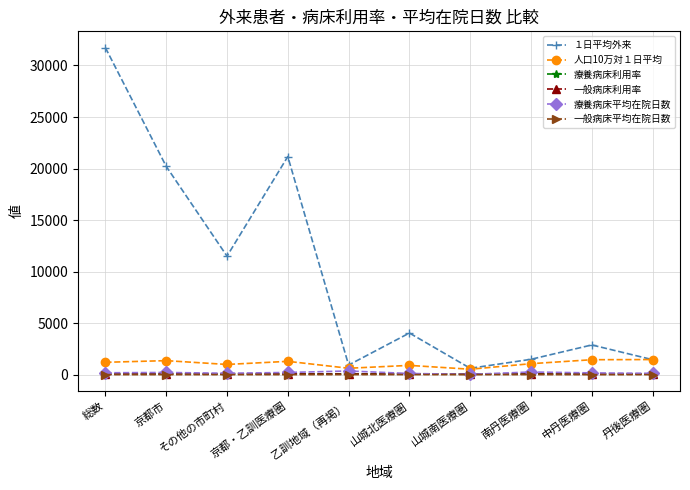

Read the 一般病床利用率 value at 京都市.

76.9